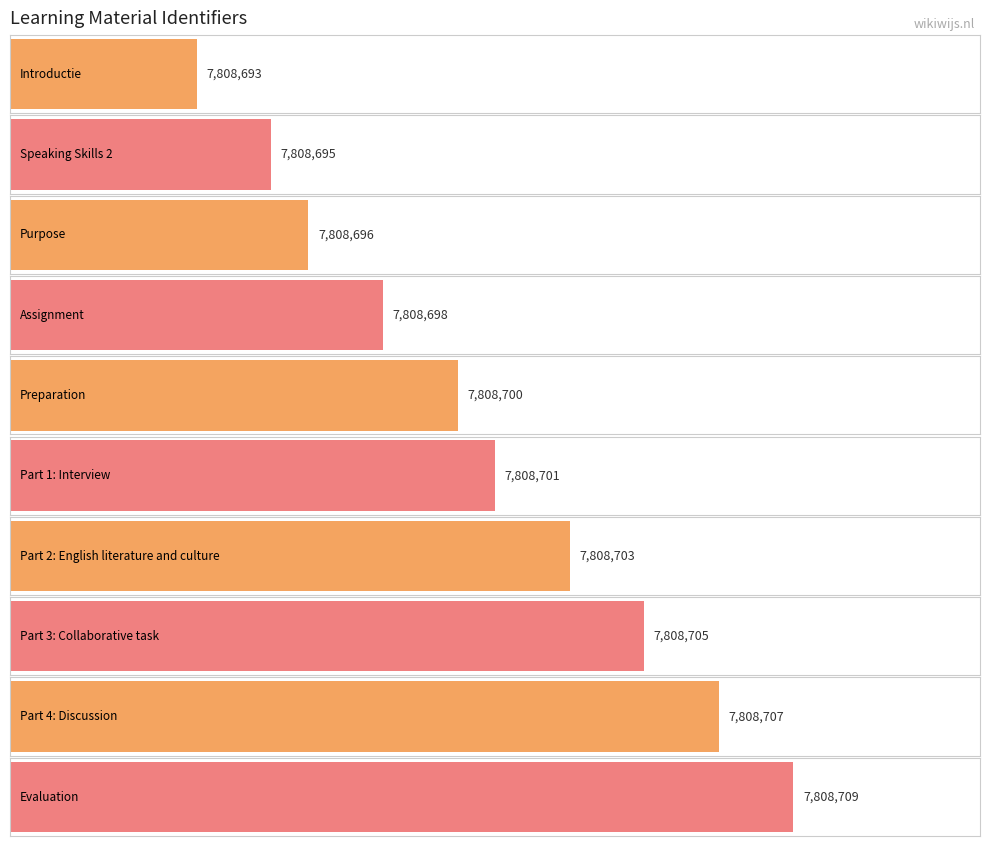

What value does the data have at Introductie, to the nearest 10?

7808690